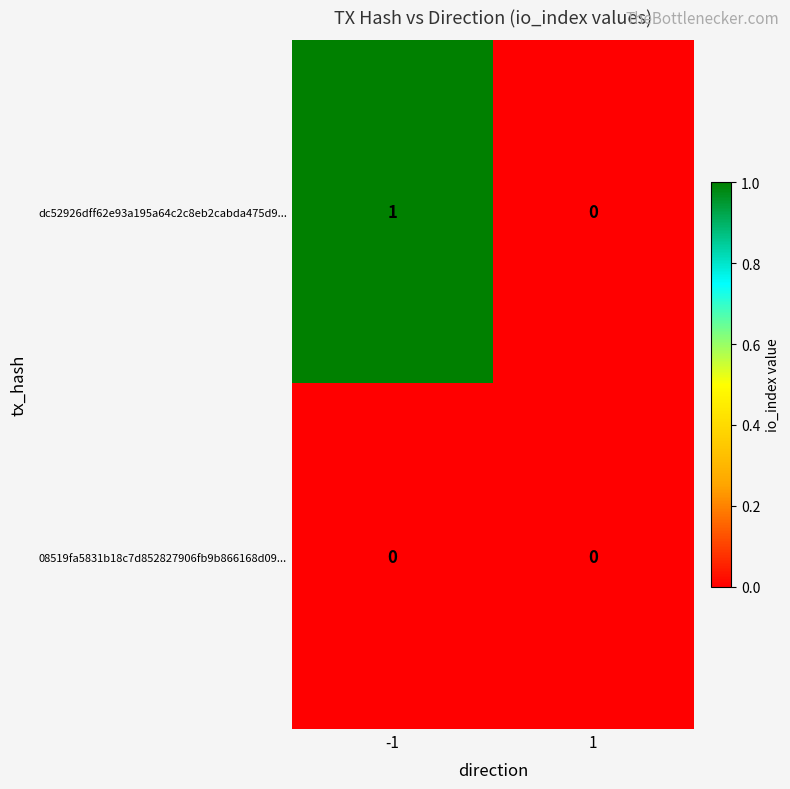

What is the greatest value displayed?

1